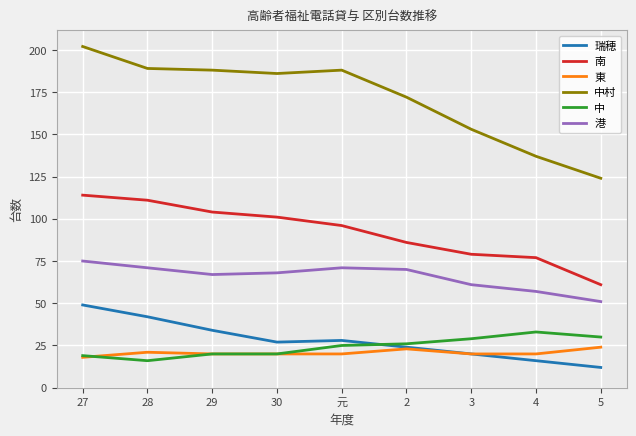

Reading left to right, list all the values displayed in this chart.

瑞穂: 49	42	34	27	28	24	20	16	12
南: 114	111	104	101	96	86	79	77	61
東: 18	21	20	20	20	23	20	20	24
中村: 202	189	188	186	188	172	153	137	124
中: 19	16	20	20	25	26	29	33	30
港: 75	71	67	68	71	70	61	57	51